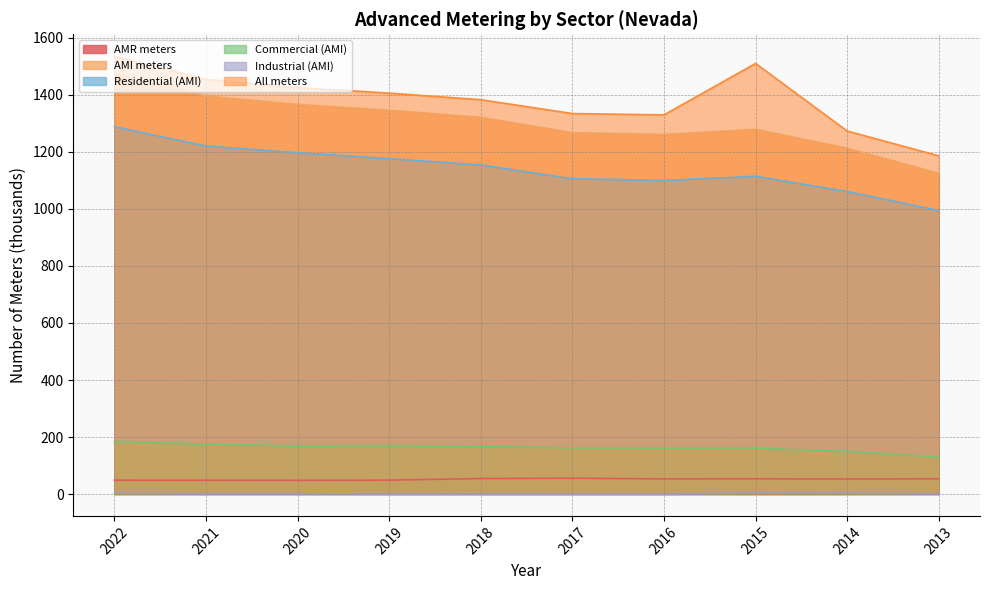

True or false: Residential (AMI) and All meters intersect in this chart.

False